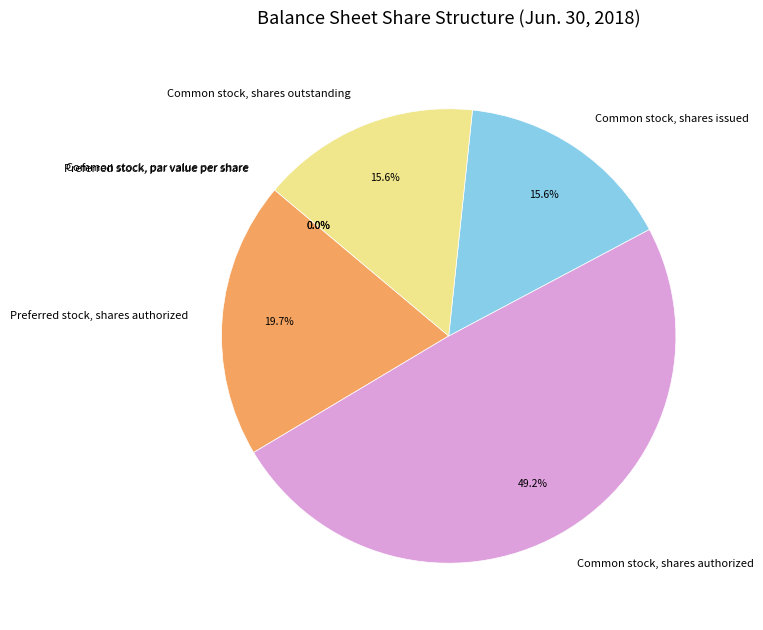

The Common stock, shares authorized slice represents 49% of the pie. True or false?

True